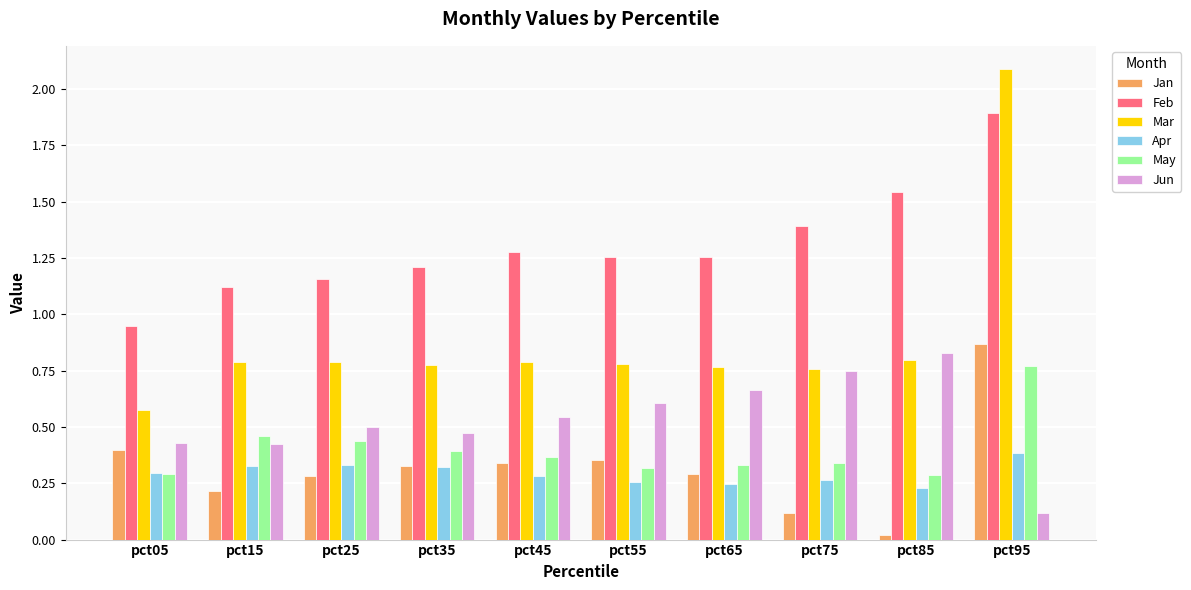

How many groups of bars are there?

10